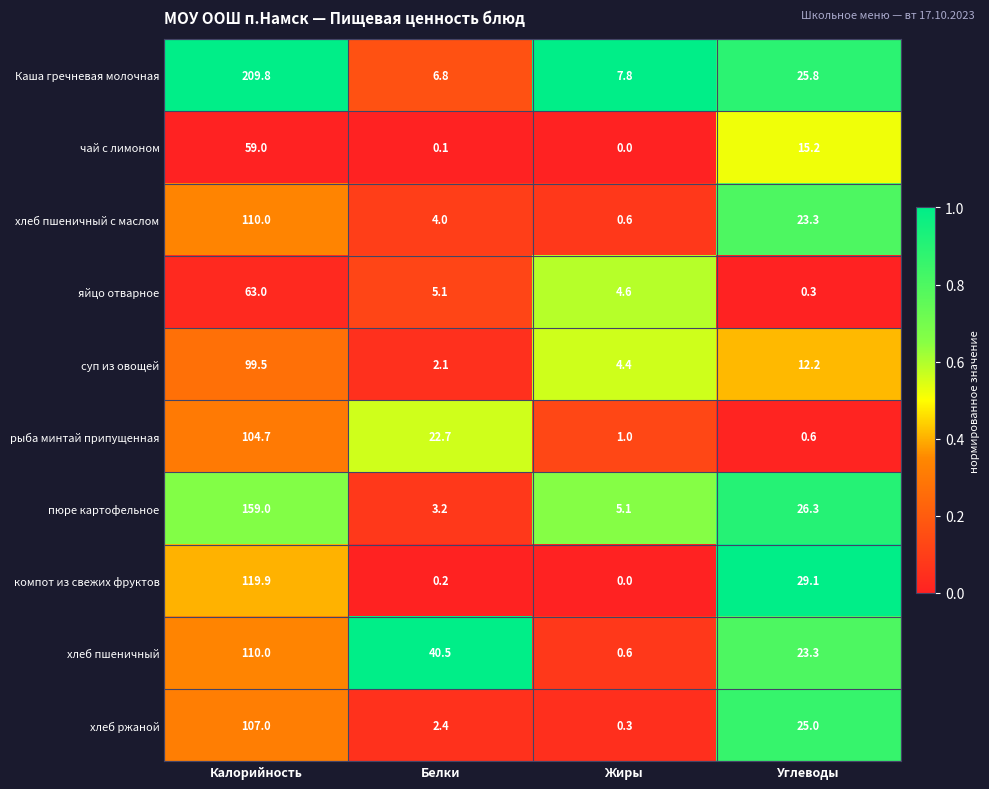

How many values in the пюре картофельное series are below 26?

2